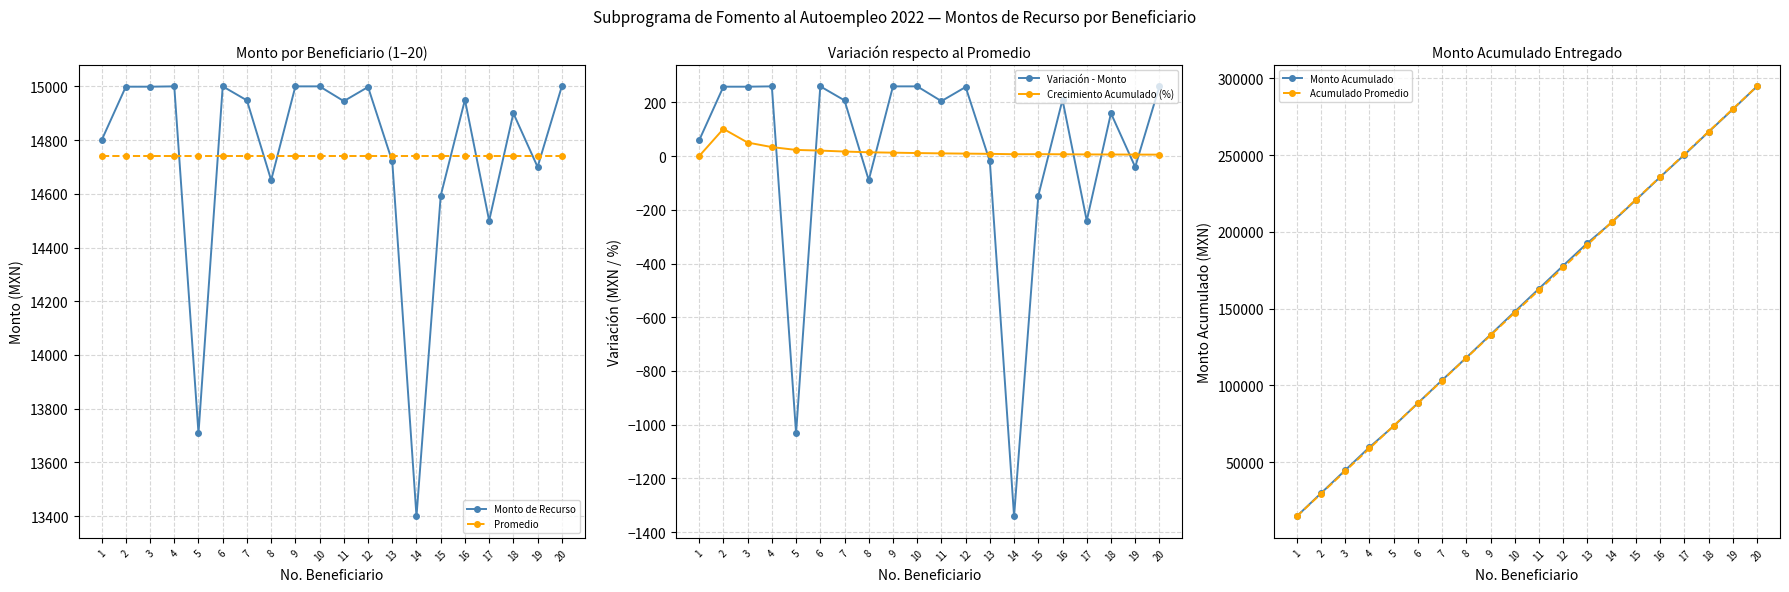

Where is Variación - Monto nearest to the value -540?

17